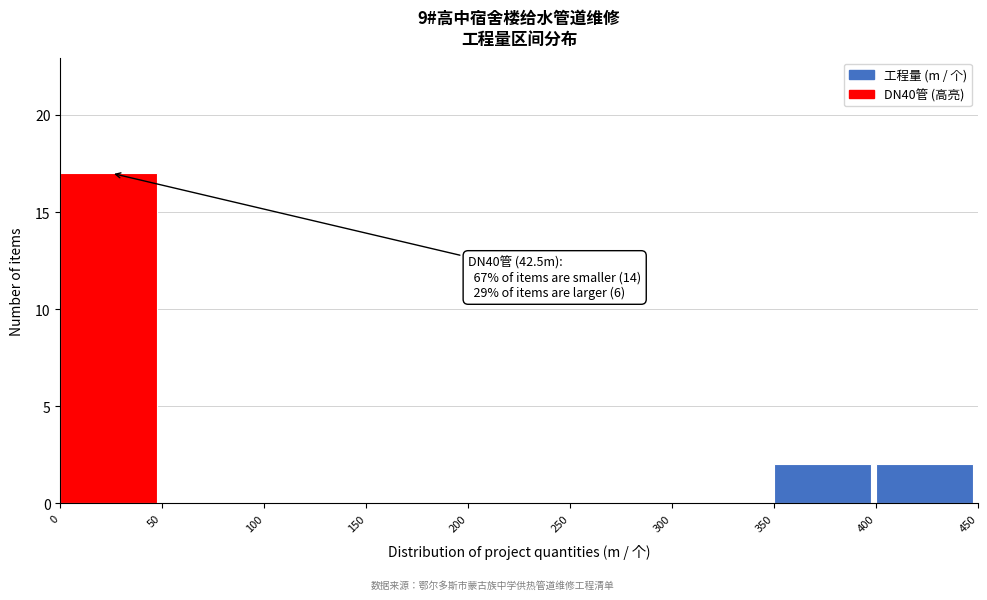

Over which range of the x-axis is the bar tallest?

0 to 50